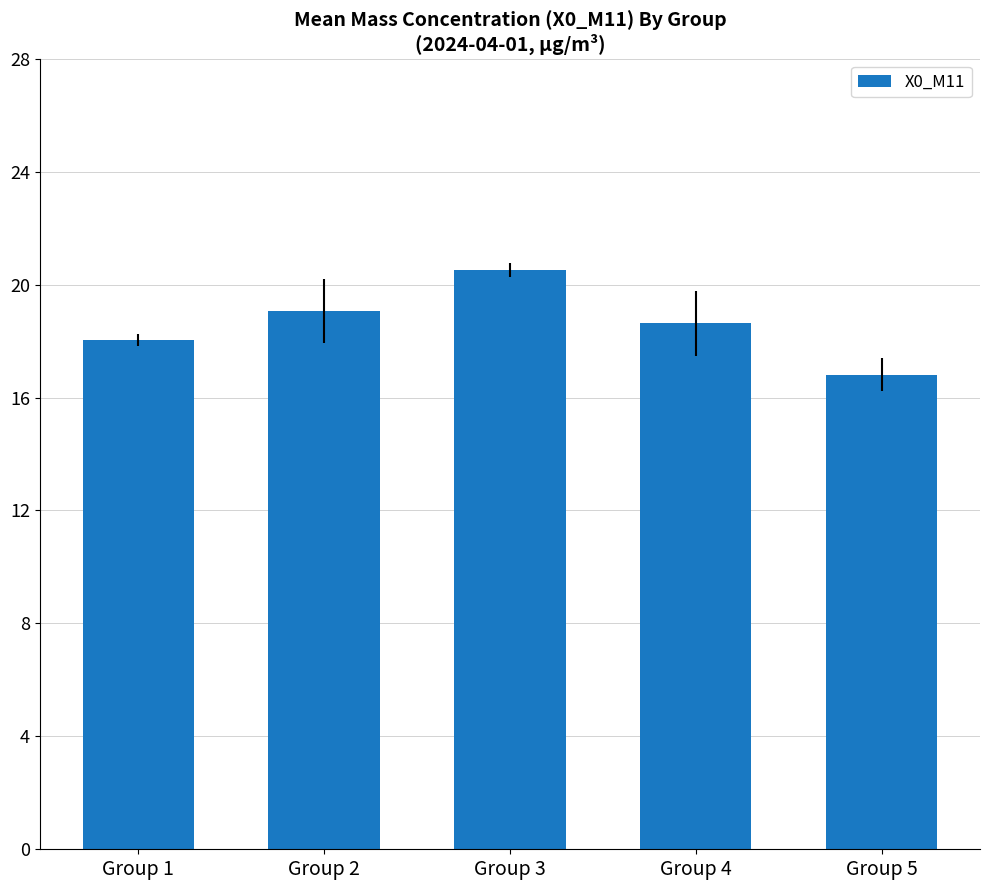

What is the change in value from Group 1 to Group 2?

+1.0